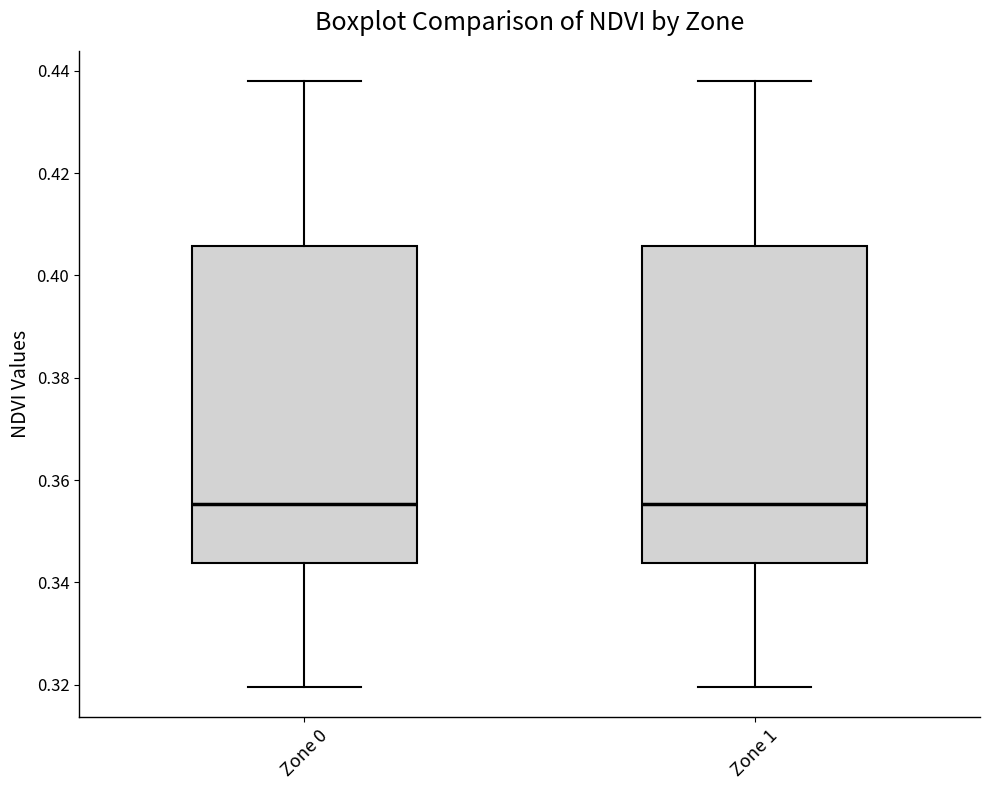

Reading left to right, transcribe this box plot: for each box, give where its median line is, the range the box spans, and where its two whiskers end, as read against the y-axis. The values are not printed on the chart, so give them approximately, as read against the axis.

Zone 0: median 0.356, box 0.344 to 0.406, whiskers 0.320 to 0.438
Zone 1: median 0.356, box 0.344 to 0.406, whiskers 0.320 to 0.438